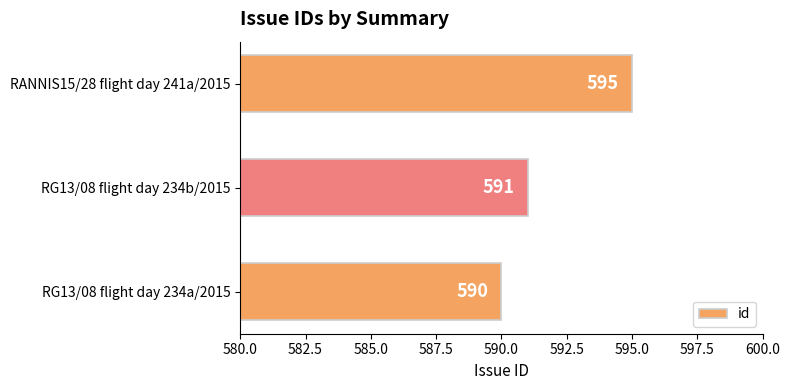

At which category does the chart reach its peak across all series?

RANNIS15/28 flight day 241a/2015